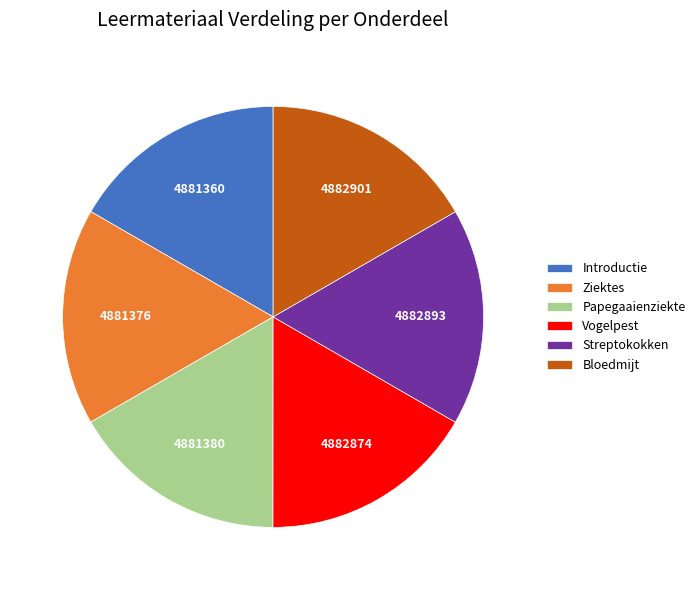

Do Vogelpest and Streptokokken together represent more than half of the pie?

No